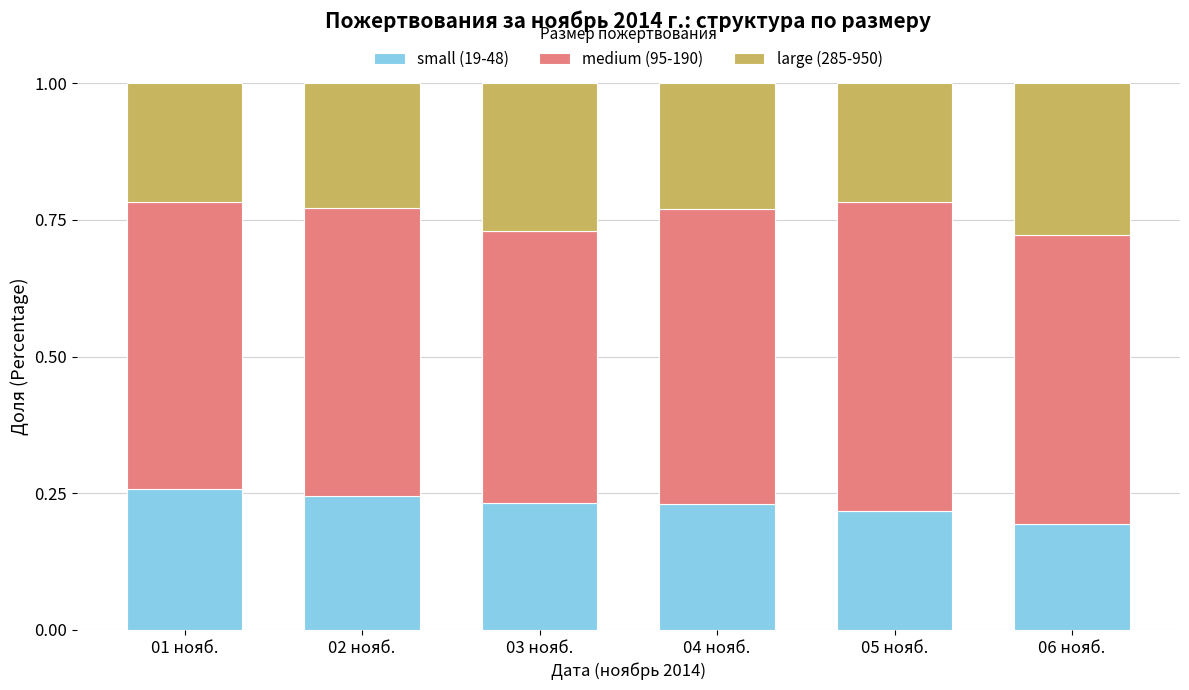

True or false: small (19-48) has a value of 0.3 at 03 нояб..

False